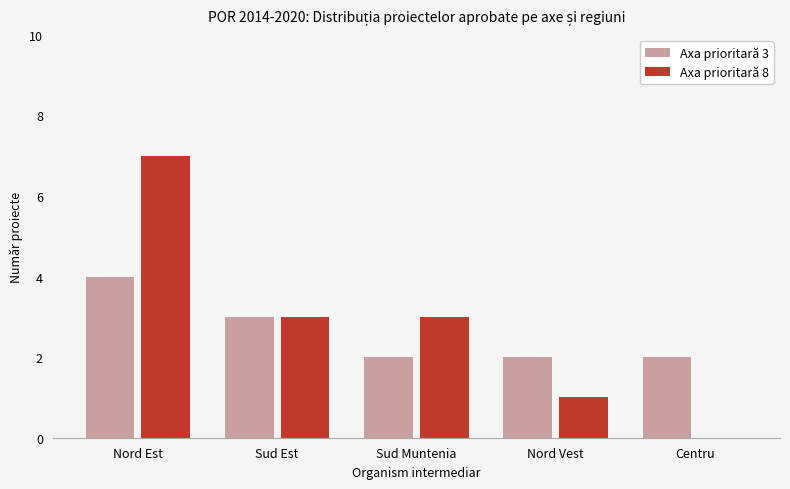

At which category is the sum across all series the highest?

Nord Est